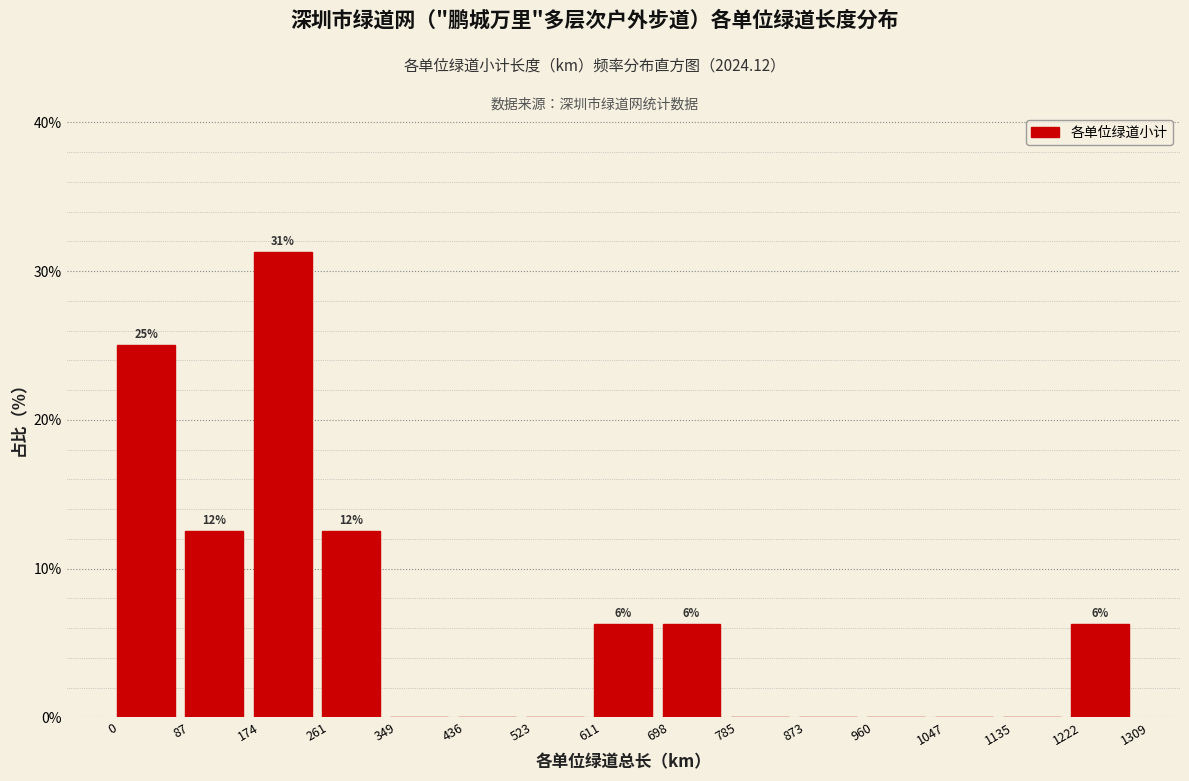

Over which range of the x-axis is the bar tallest?

174 to 261